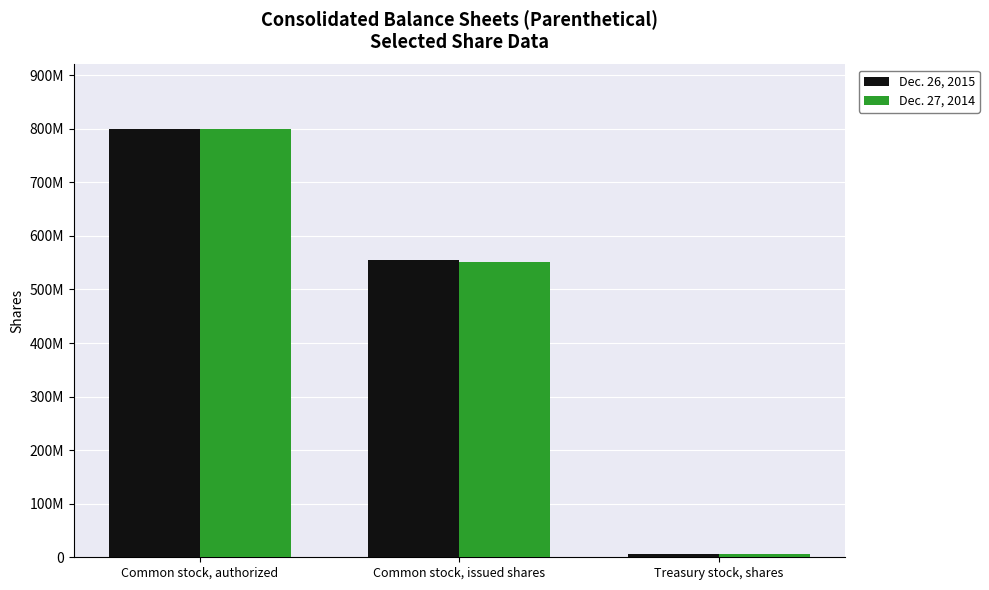

The Dec. 27, 2014 series shows 551097537 at Common stock, issued shares. True or false?

True